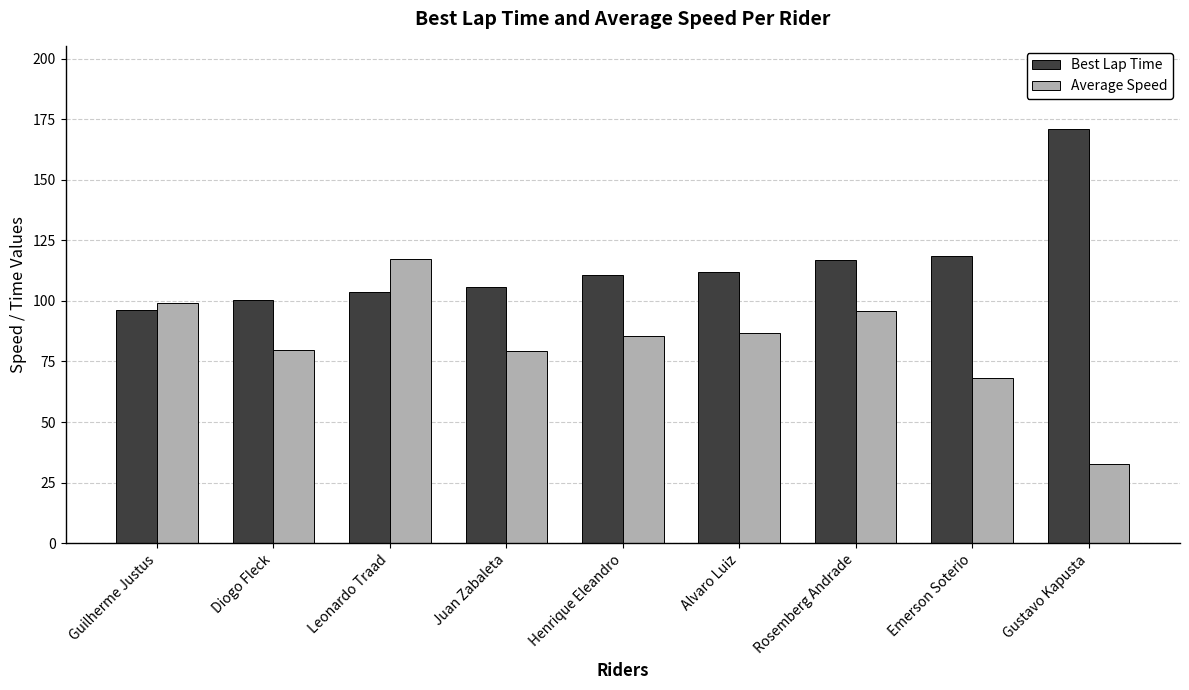

How many groups of bars are there?

9